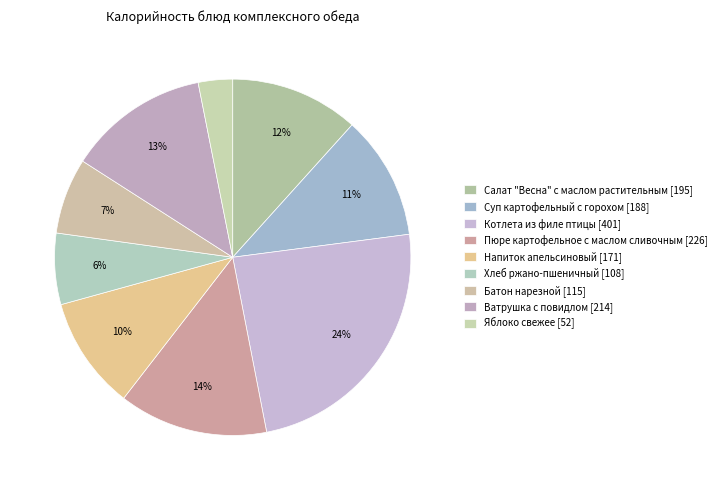

Rank the categories by value from lowest to highest.

Яблоко свежее, Хлеб ржано-пшеничный, Батон нарезной, Напиток апельсиновый, Суп картофельный с горохом, Салат "Весна" с маслом растительным, Ватрушка с повидлом, Пюре картофельное с маслом сливочным, Котлета из филе птицы